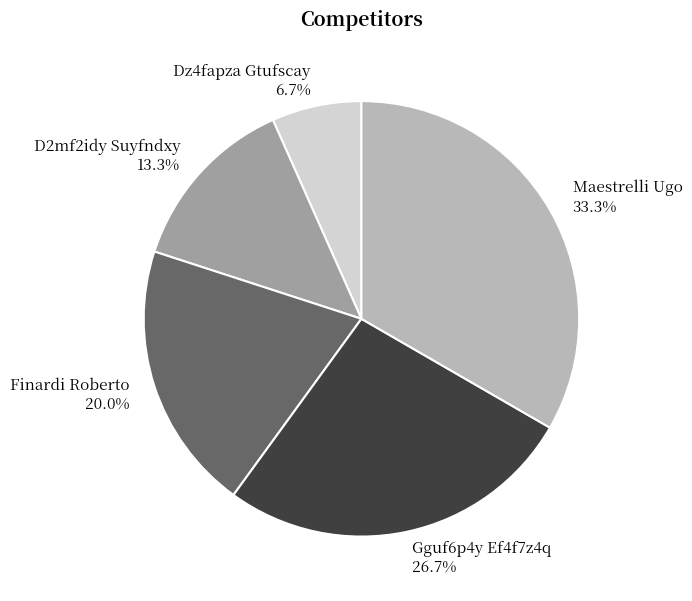

How many slices are in this pie chart?

5